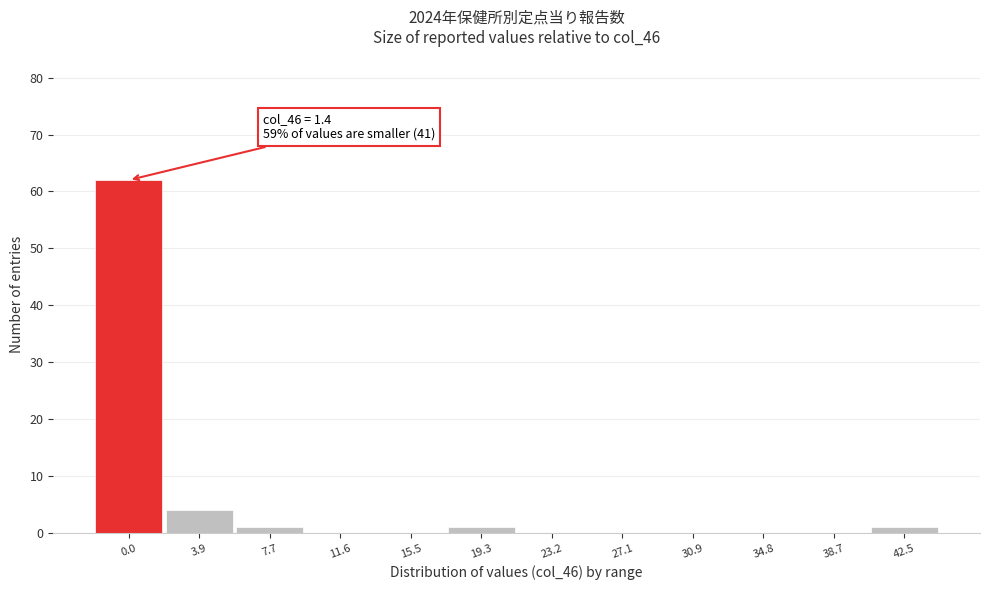

Reading left to right, list all the values displayed in this chart.

0.0=62	3.9=4	7.7=1	11.6=0	15.5=0	19.3=1	23.2=0	27.1=0	30.9=0	34.8=0	38.7=0	42.5=1